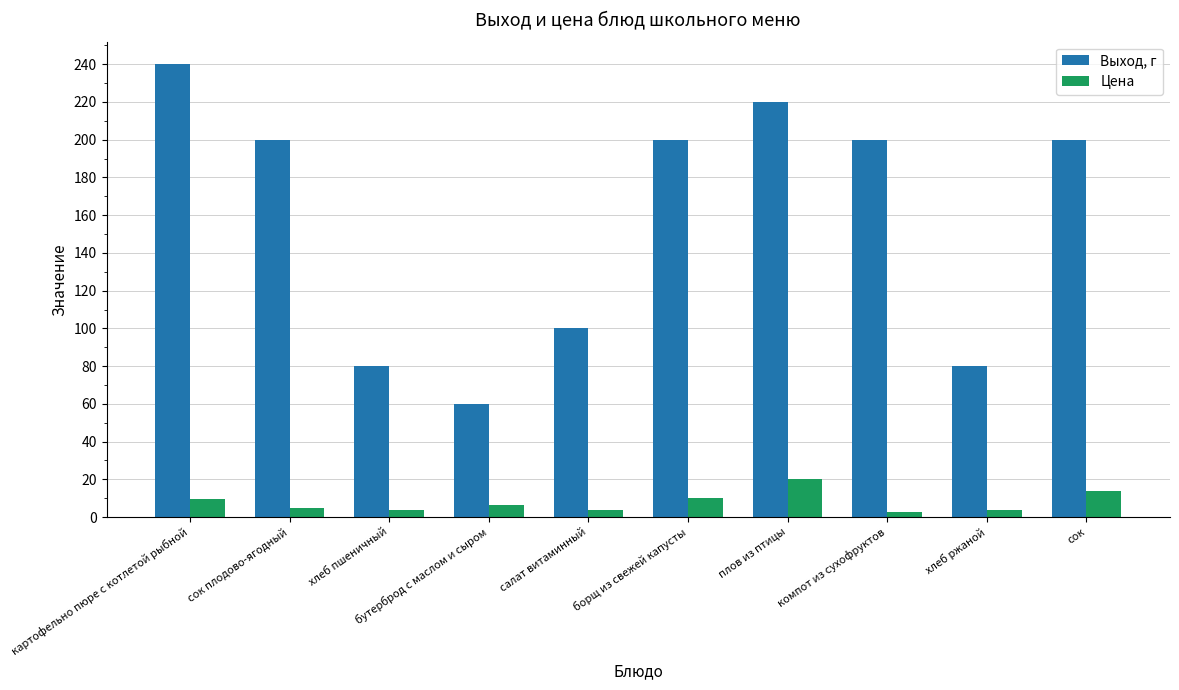

What is the label of the 8th bar from the right?

хлеб пшеничный